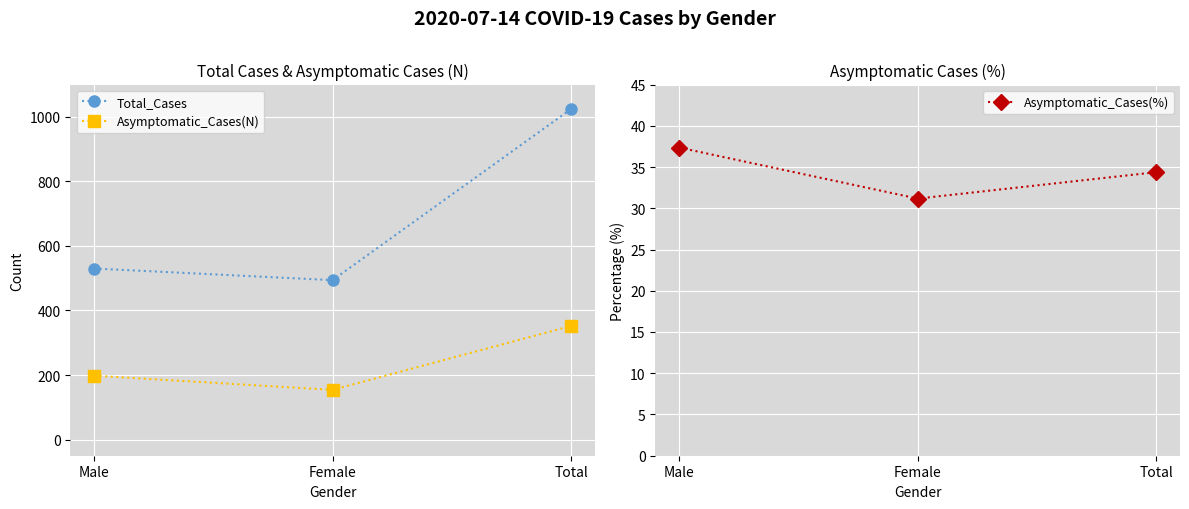

What is the value of the Asymptomatic_Cases(N) point at the 3rd from the left?

352